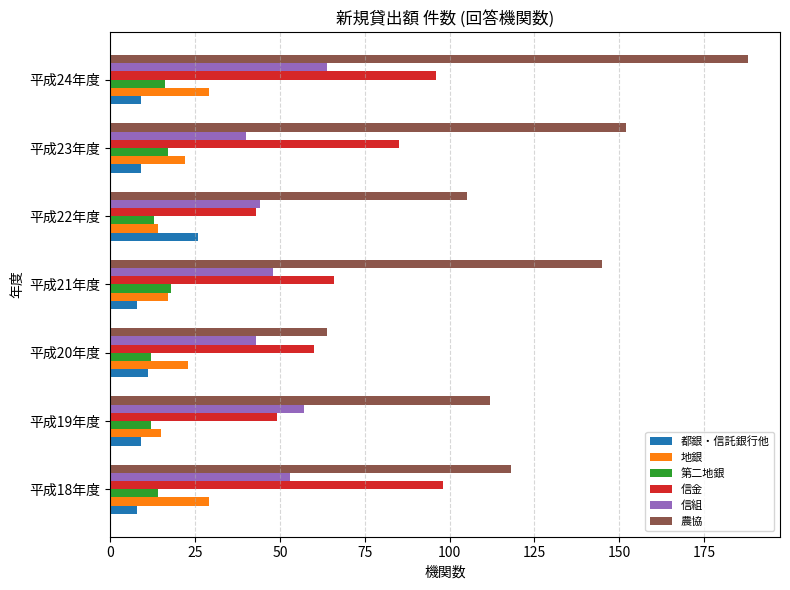

Which series has the widest spread of values?

農協